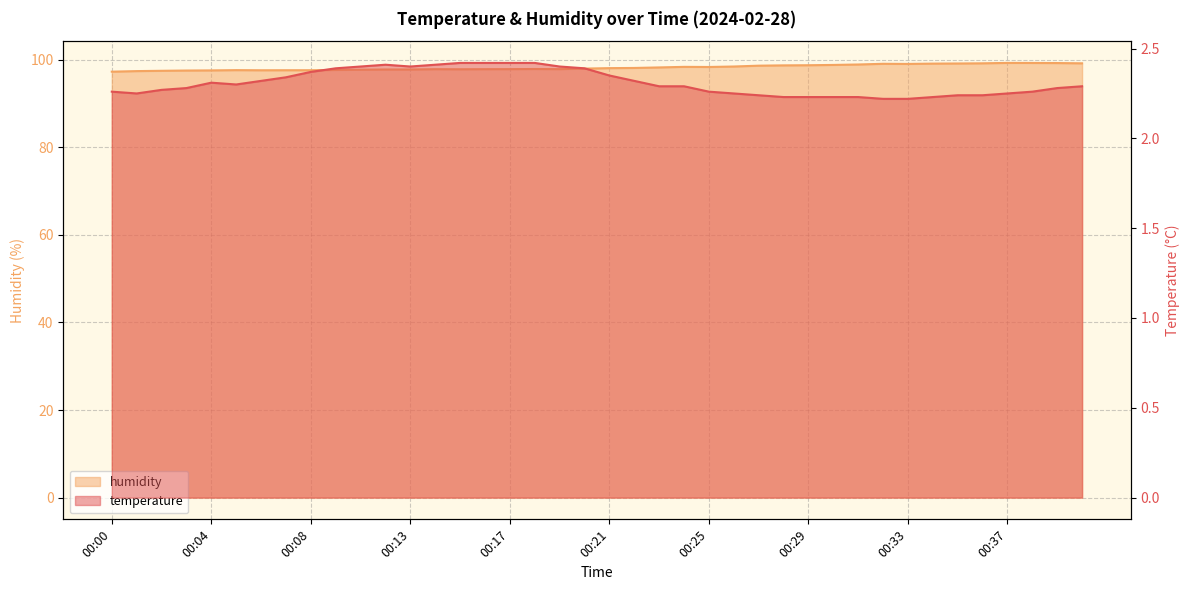

True or false: humidity and temperature intersect in this chart.

False